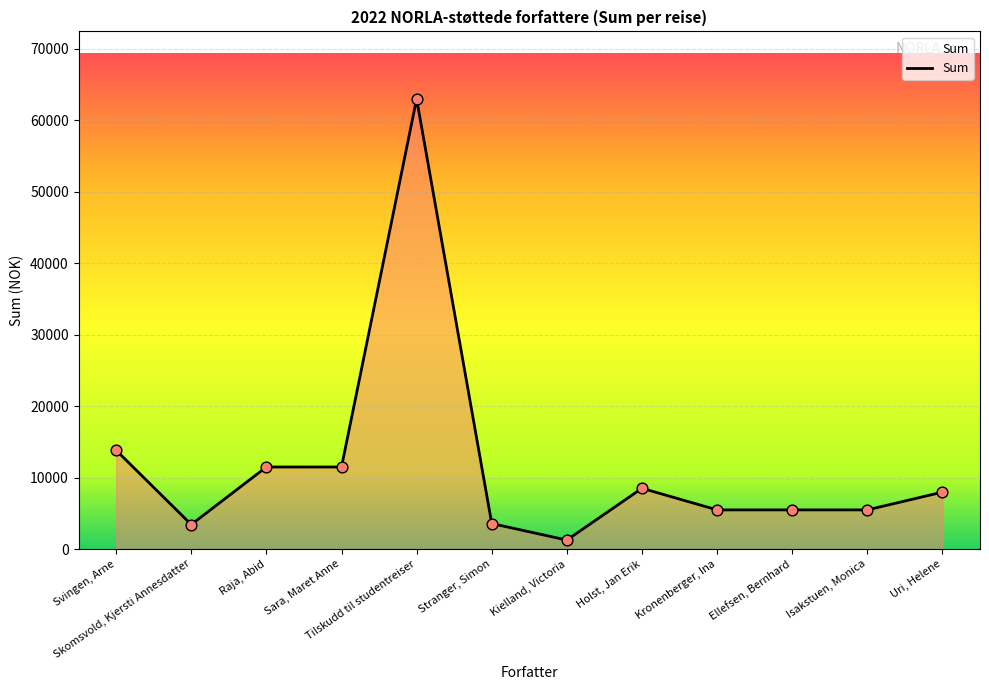

What is the change in value from Sara, Maret Anne to Isakstuen, Monica?

-6005.7